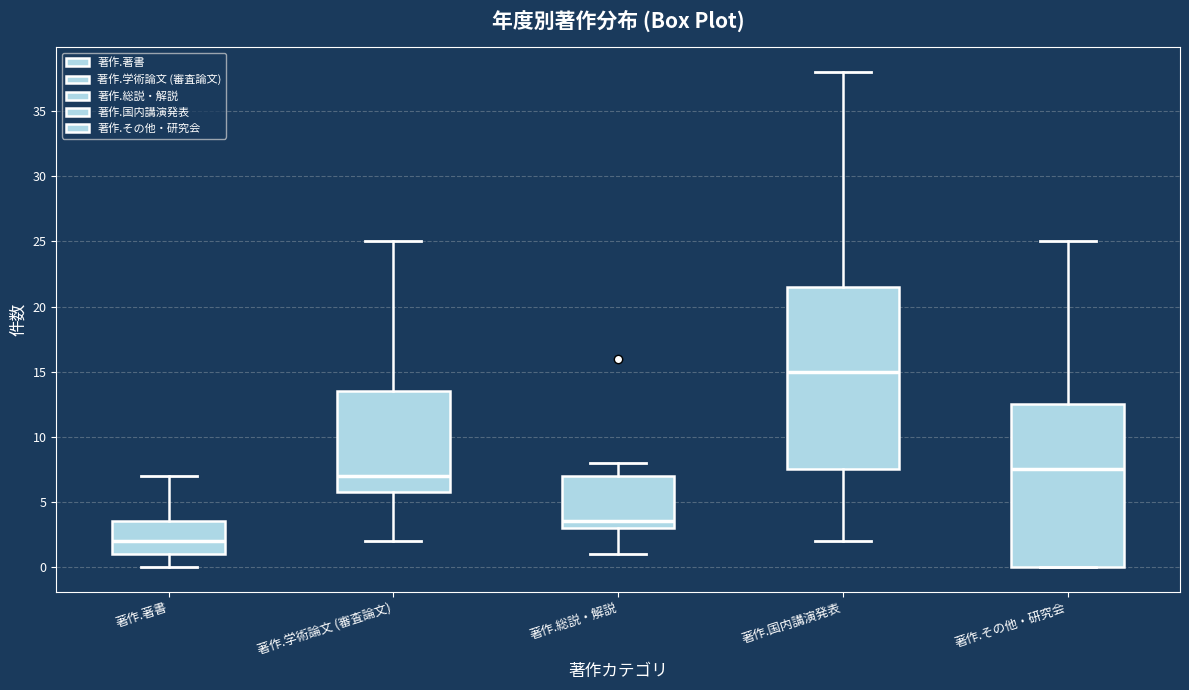

Where is the upper edge of the box for 著作.著書 on the y-axis? The values are not printed on the chart, so give them approximately, as read against the axis.

3.5